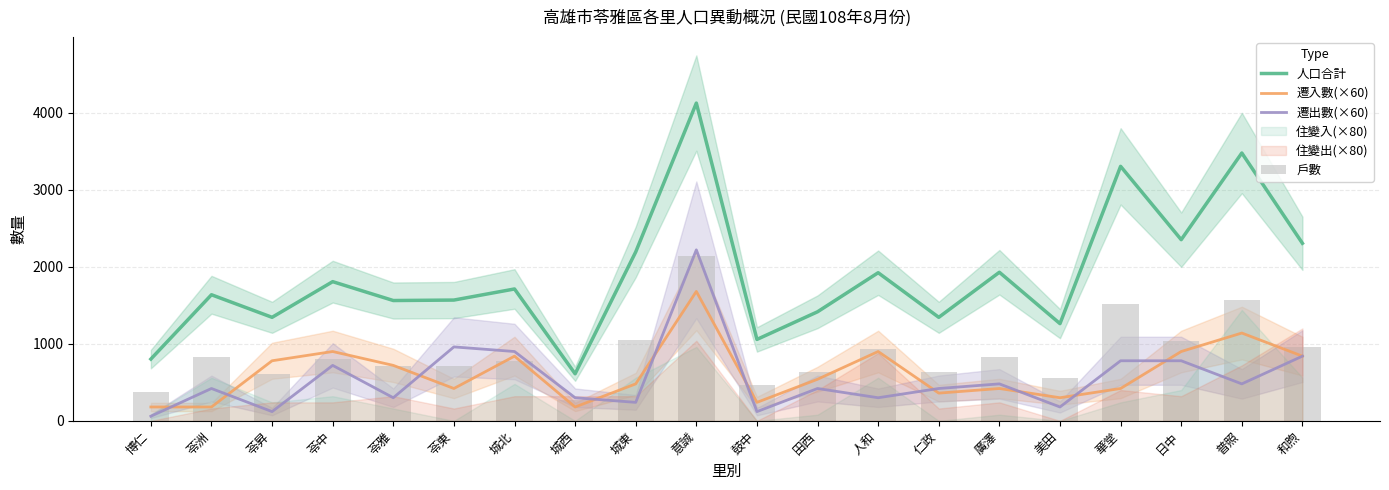

At which category is the sum across all series the highest?

意誠